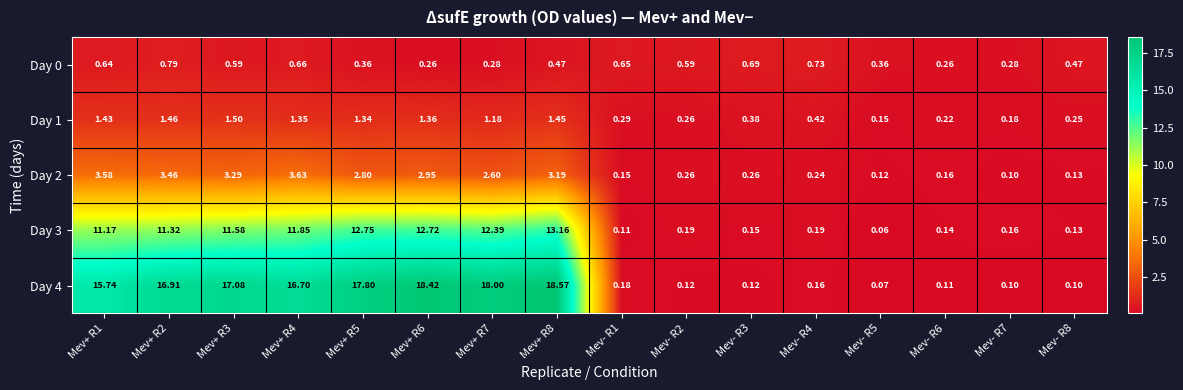

Rank the series by their maximum value, from lowest to highest.

Day 0, Day 1, Day 2, Day 3, Day 4